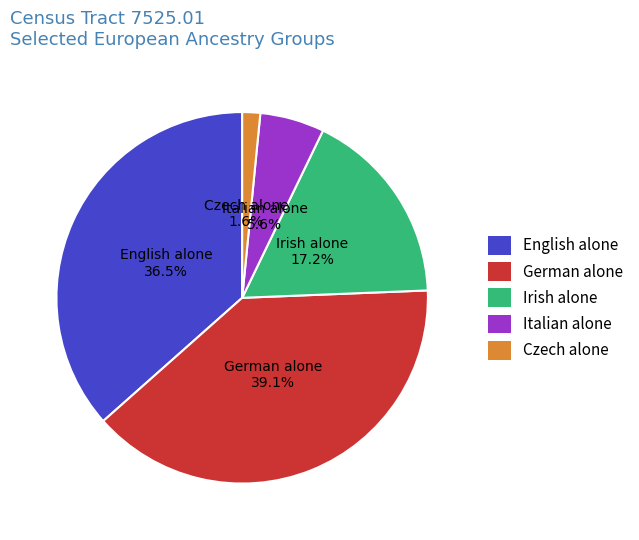

How much of the chart is everything except Irish alone?

82.8%